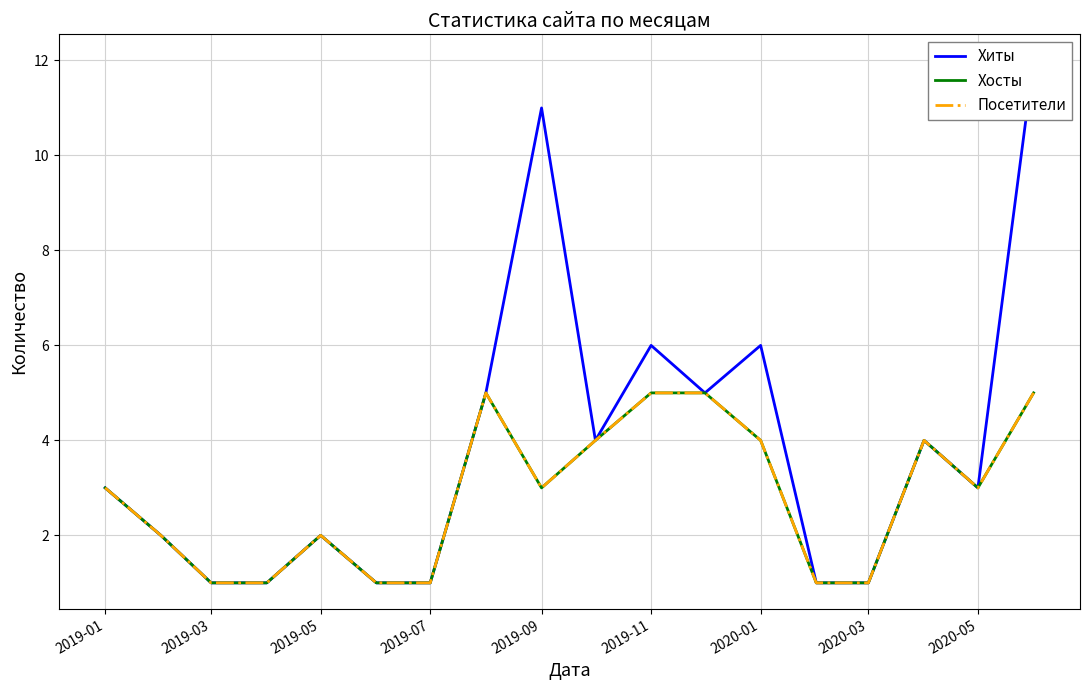

Is this an area chart (filled region under the line)?

No